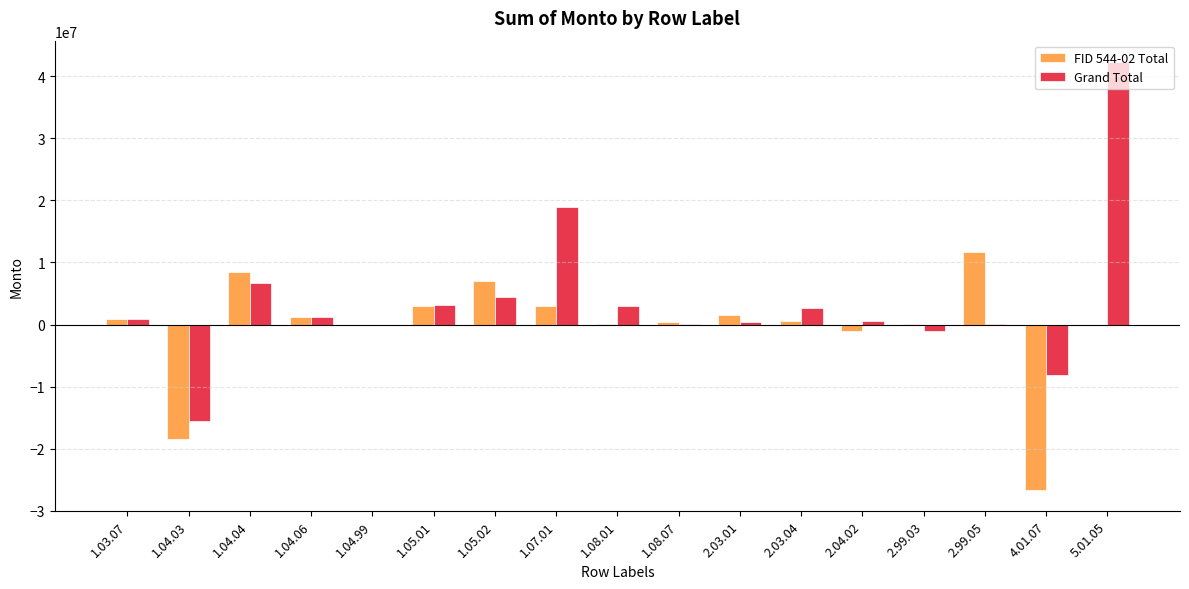

The value of FID 544-02 Total at 1.05.01 is 3000000. True or false?

True